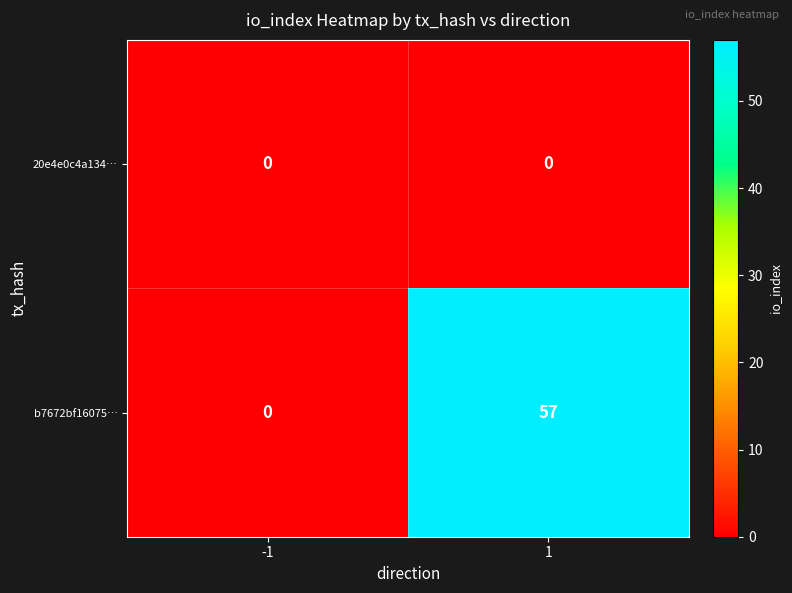

The b7672bf16075… series shows 29 at 1. True or false?

False